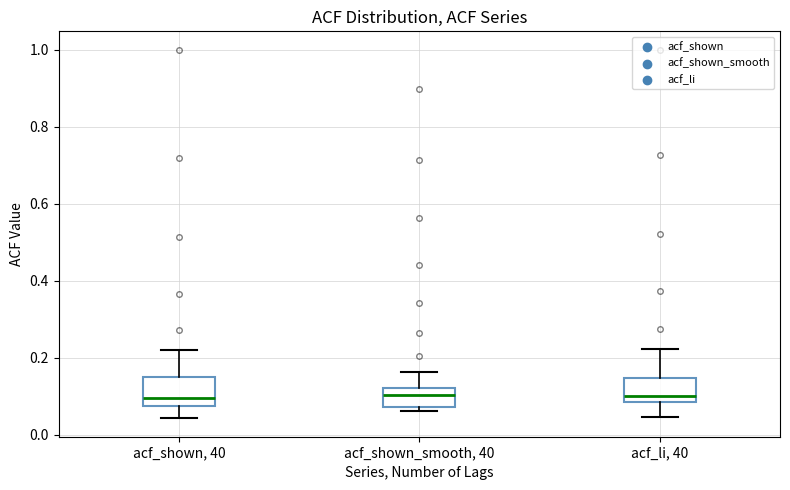

Where is the lower edge of the box for acf_shown, 40 on the y-axis? The values are not printed on the chart, so give them approximately, as read against the axis.

0.08